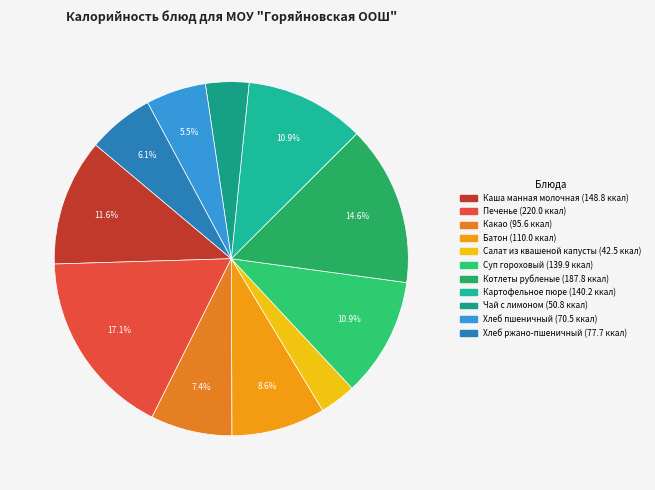

How many segments does this pie chart have?

11